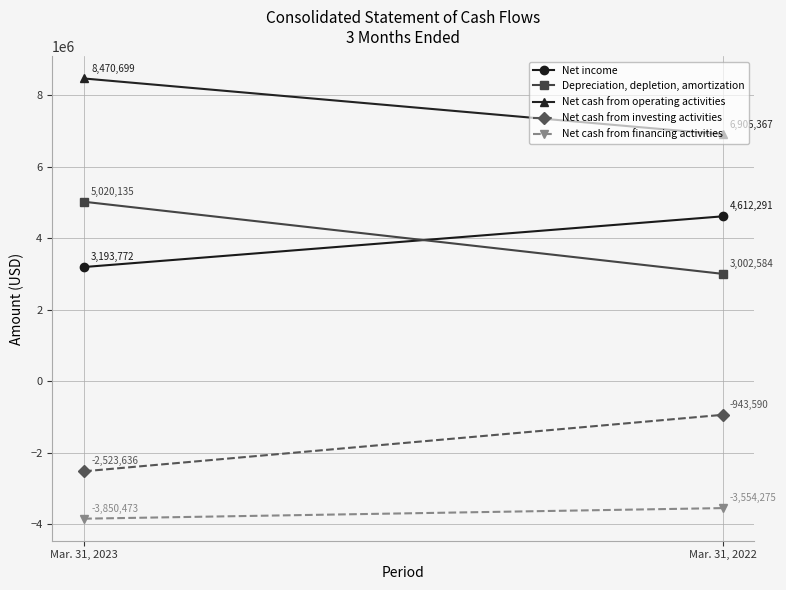

Which has a higher value, Mar. 31, 2022 or Mar. 31, 2023?

Mar. 31, 2022